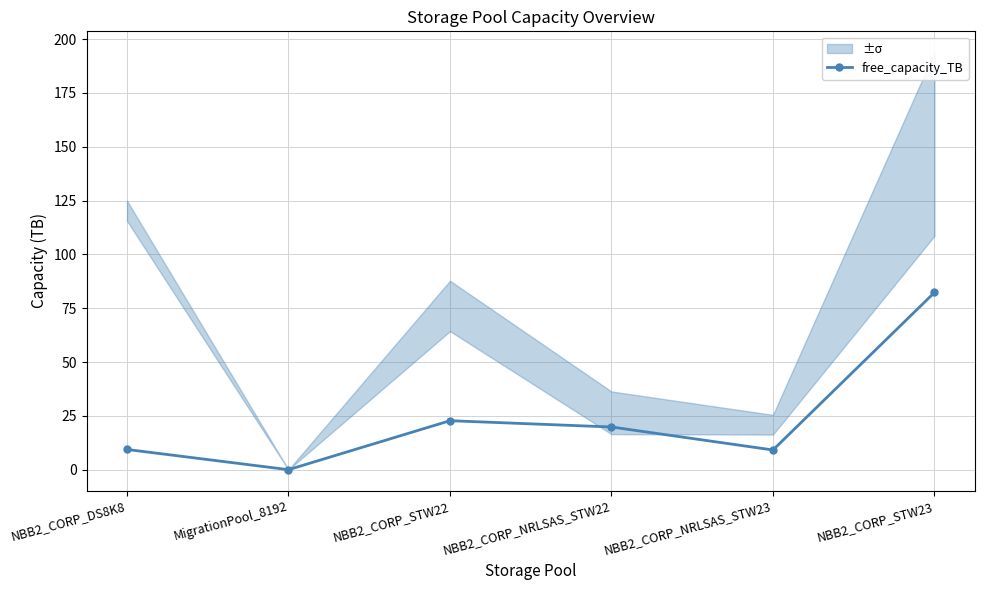

At which category does the chart reach its minimum across all series?

MigrationPool_8192